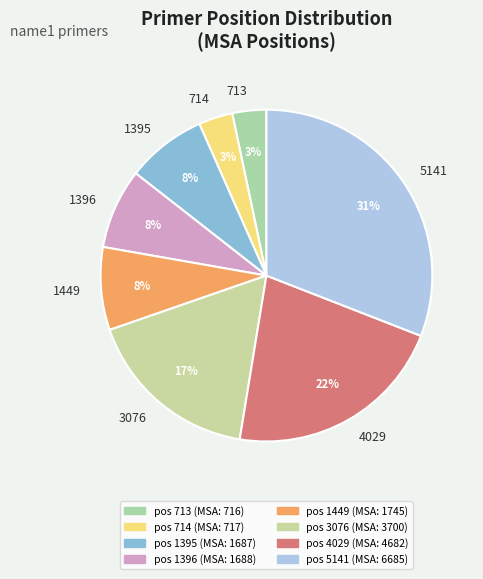

What percentage is the 1449 slice, to the nearest percent?

8%